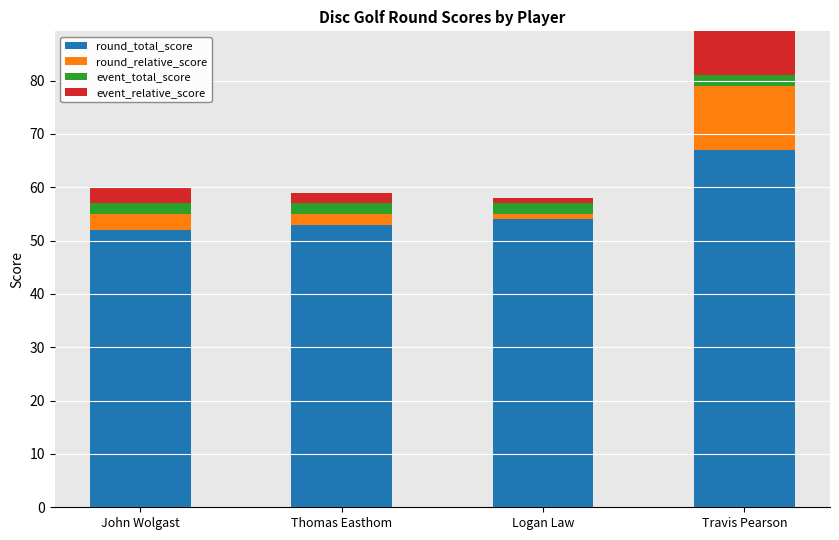

Reading left to right, list all the values displayed in this chart.

round_total_score: 52	53	54	67
round_relative_score: 3	2	1	12
event_total_score: 2	2	2	2
event_relative_score: 3	2	1	12